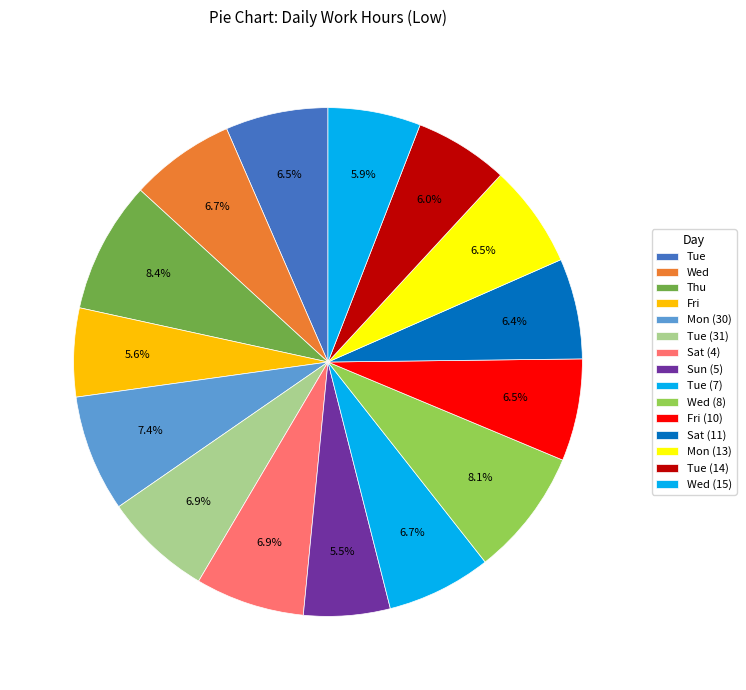

To the nearest percent, what percentage of the pie is Tue (31)?

7%